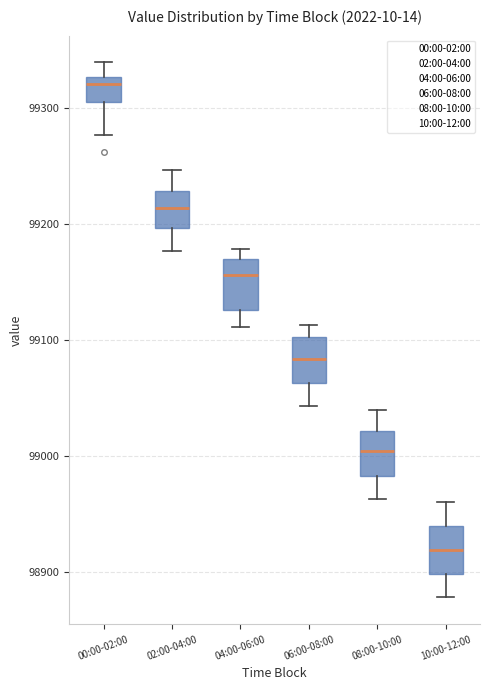

Which box's median line is the highest?

00:00-02:00